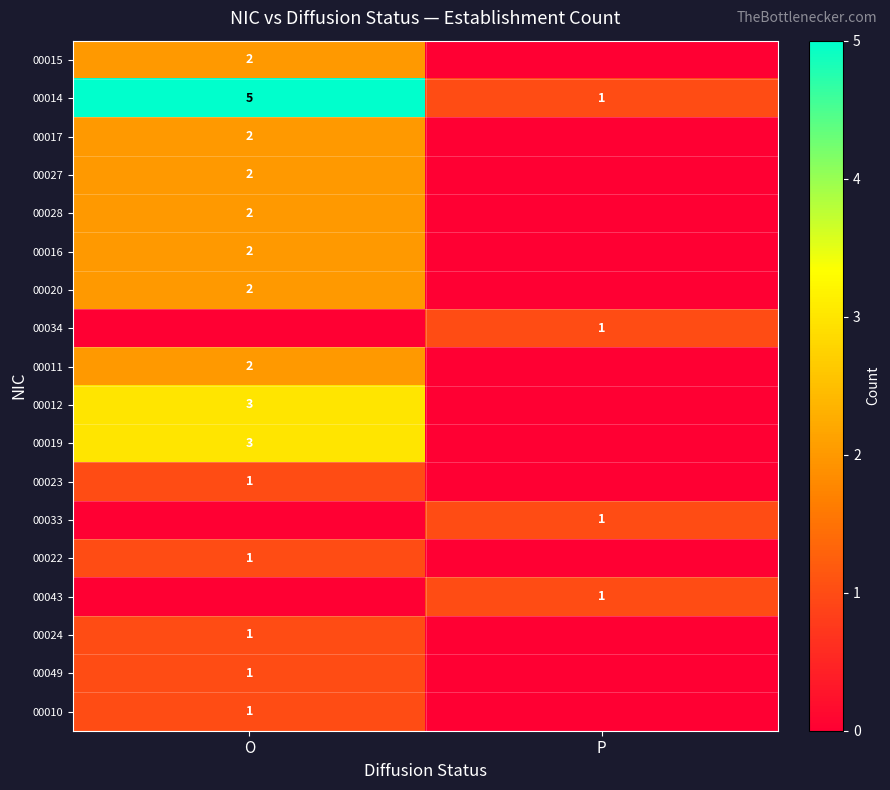

At which category is the sum across all series the highest?

O